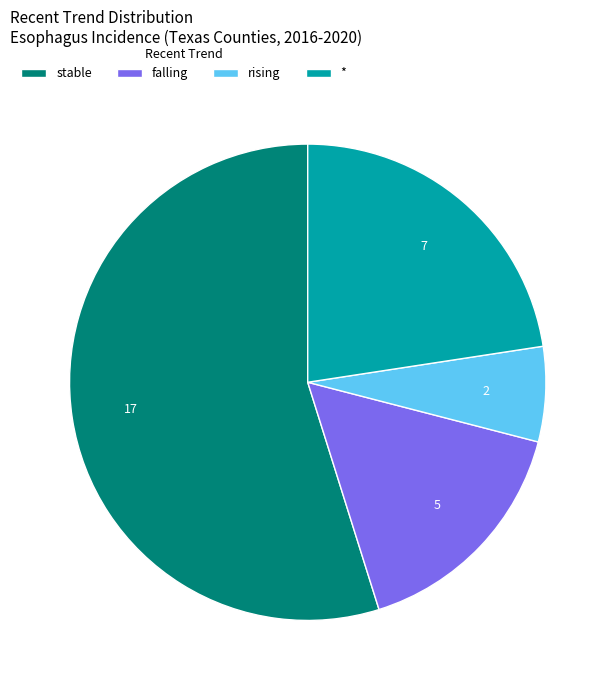

True or false: rising accounts for 1% of the total.

False